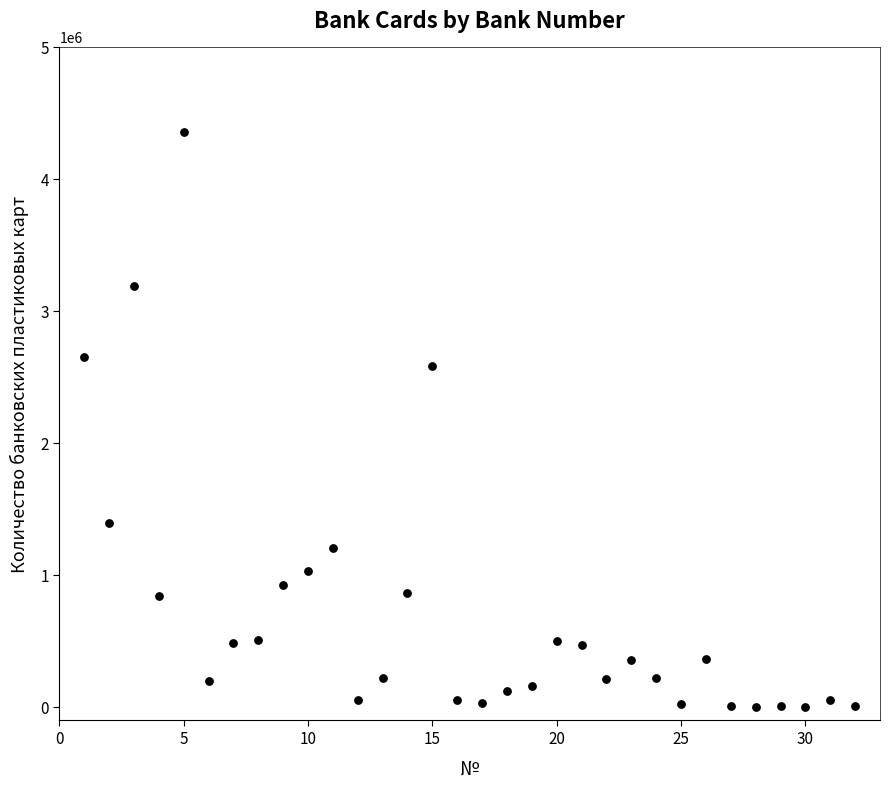

What is the range of Y values (max minus min)?

4354645